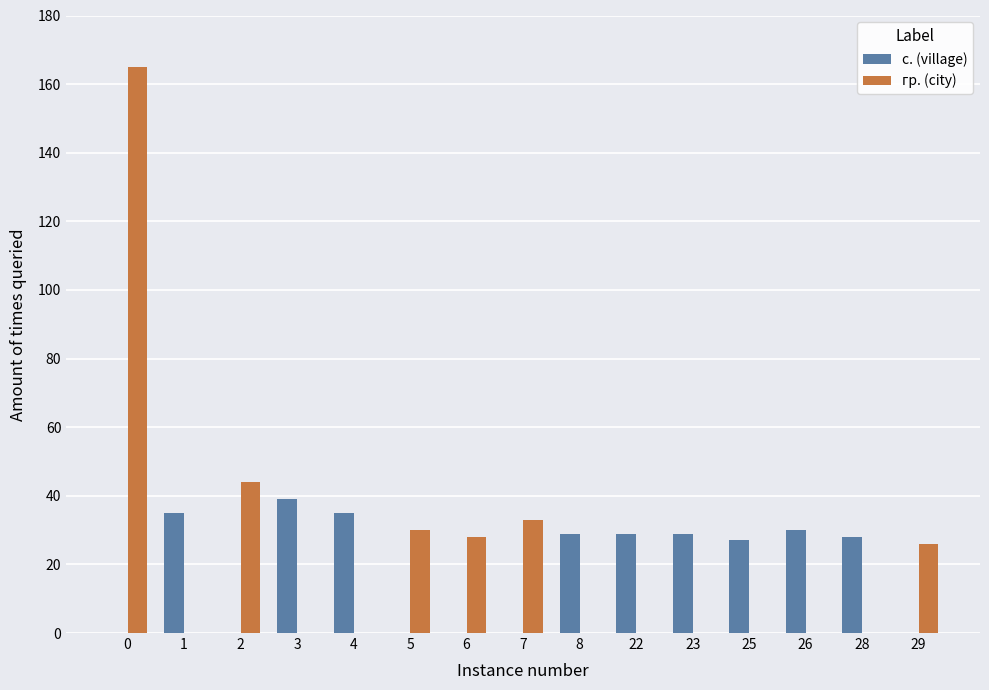

True or false: гр. (city) has a value of -95 at 22.

False